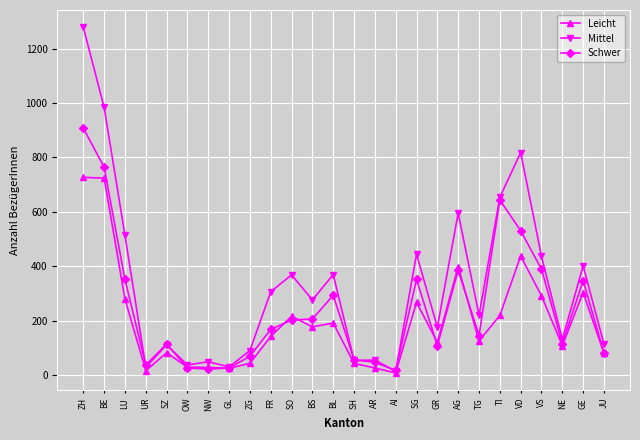

What is the difference between the Schwer values at BL and SO?

91